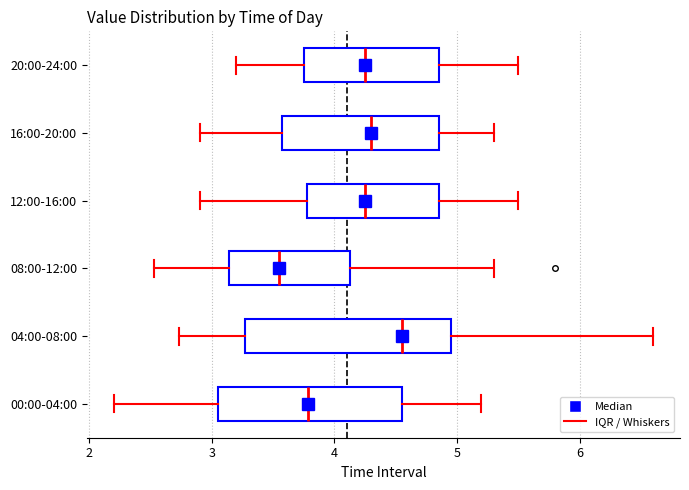

Which box is the widest, from its left edge to its right edge?

04:00-08:00